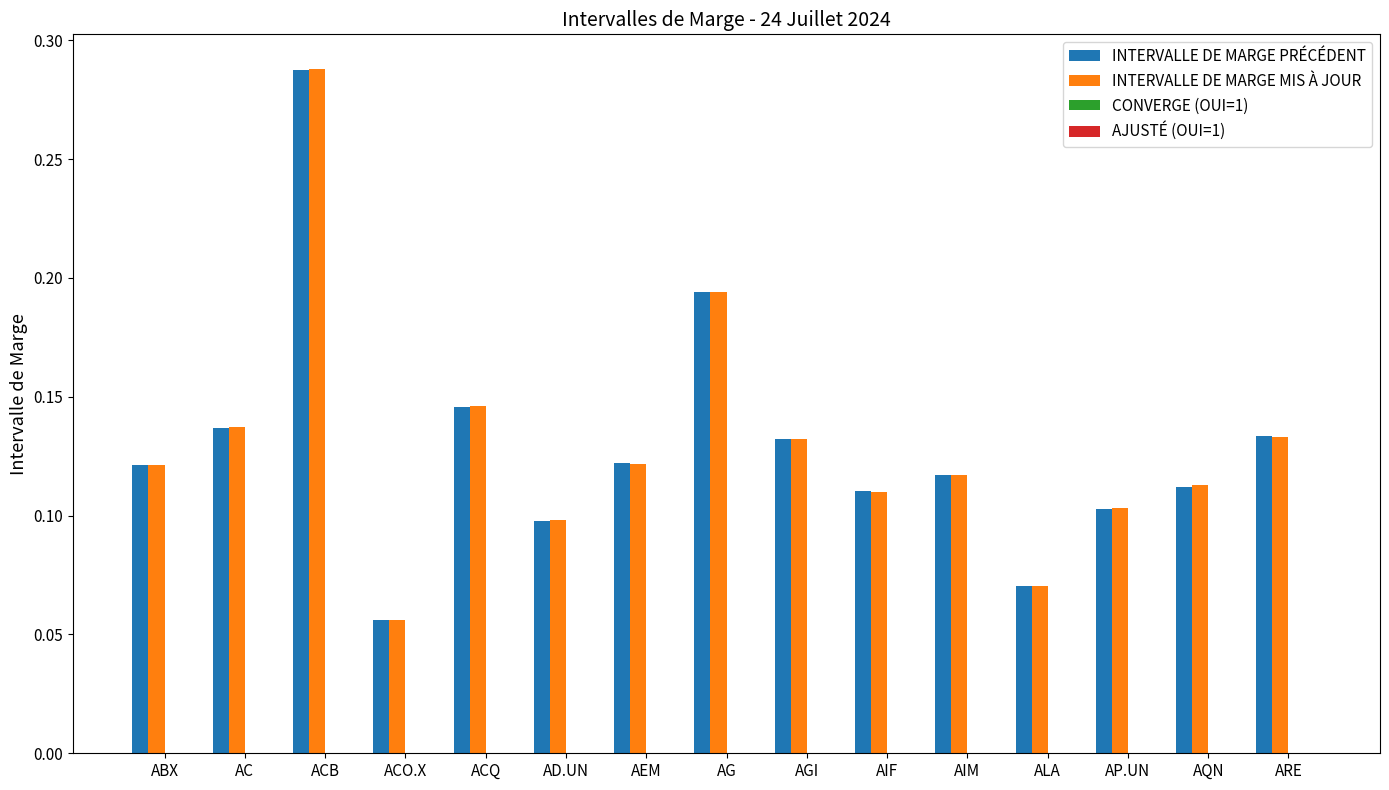

Which series changed the most between ALA and AP.UN?

INTERVALLE DE MARGE MIS À JOUR